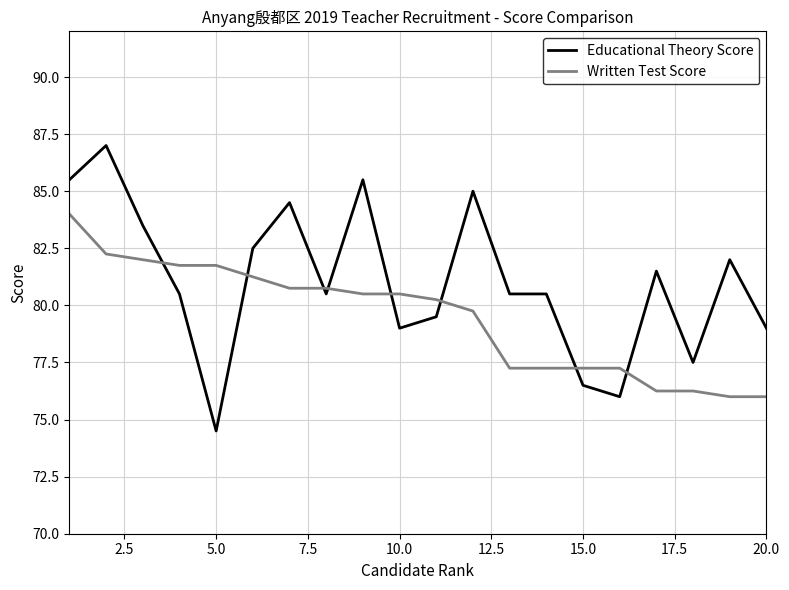

Which series has the largest range (max minus min)?

Educational Theory Score